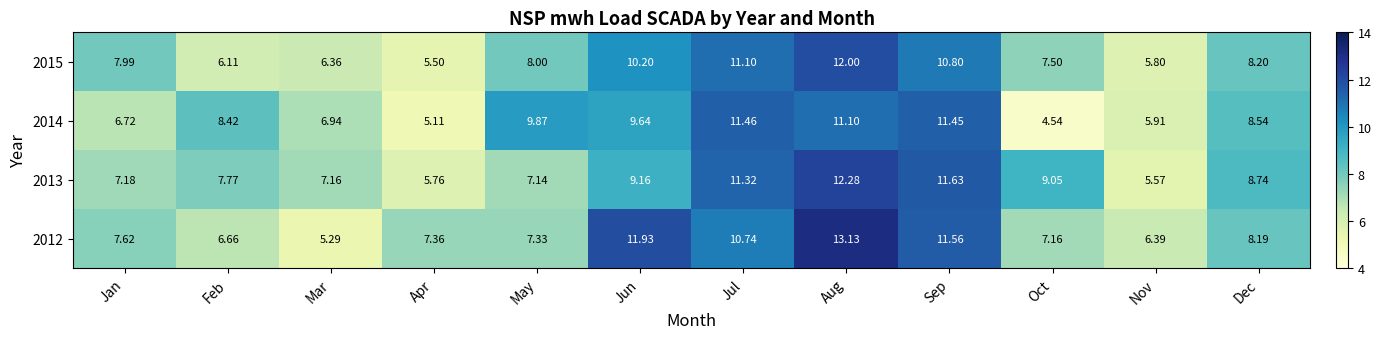

Rank the categories by 2013 value from lowest to highest.

Nov, Apr, May, Mar, Jan, Feb, Dec, Oct, Jun, Jul, Sep, Aug